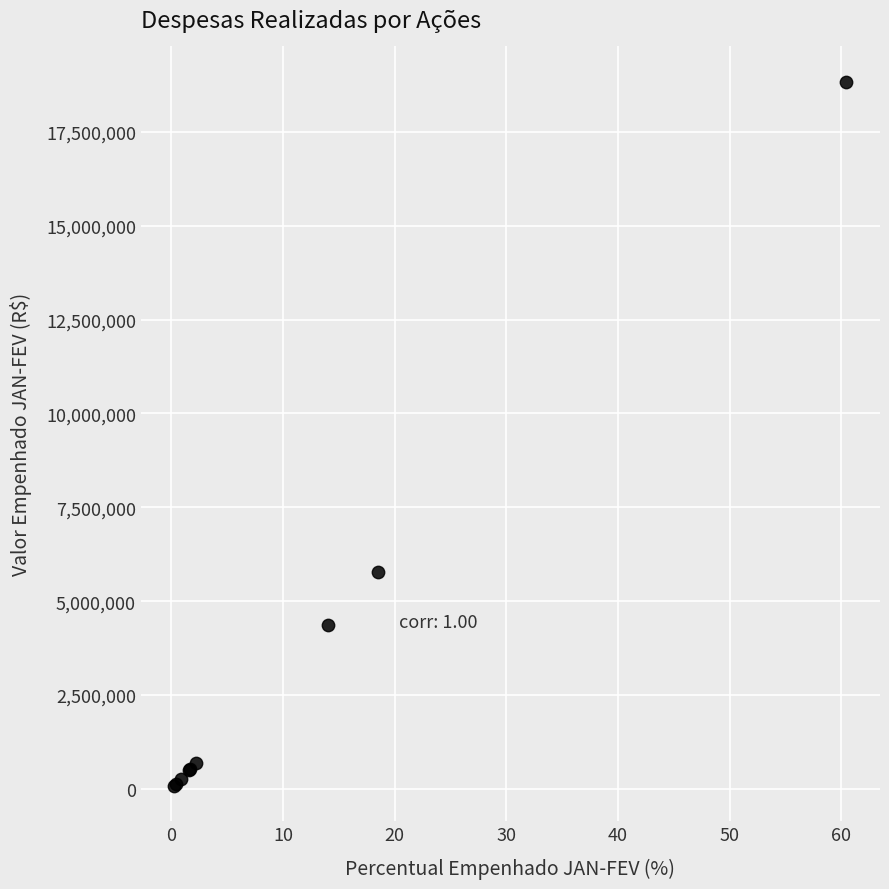

What Y value in the scatter plot is closest to 9457383?

5768698.7